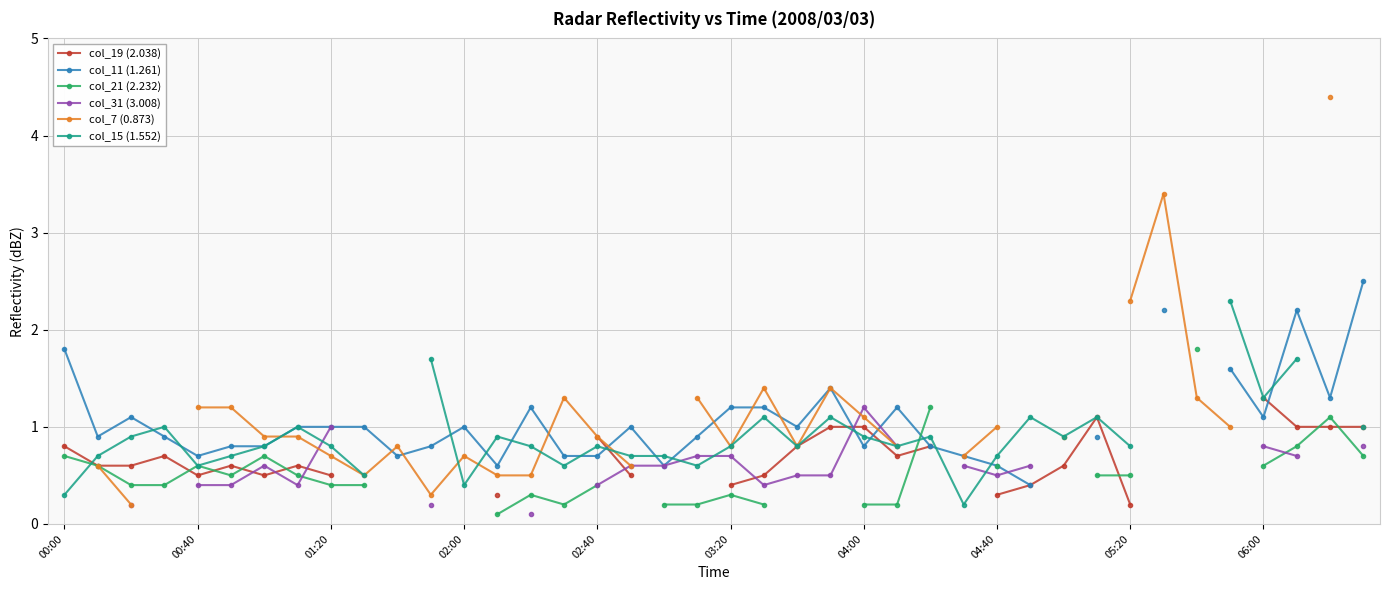

Read the col_31 (3.008) value at 00:40.

0.4